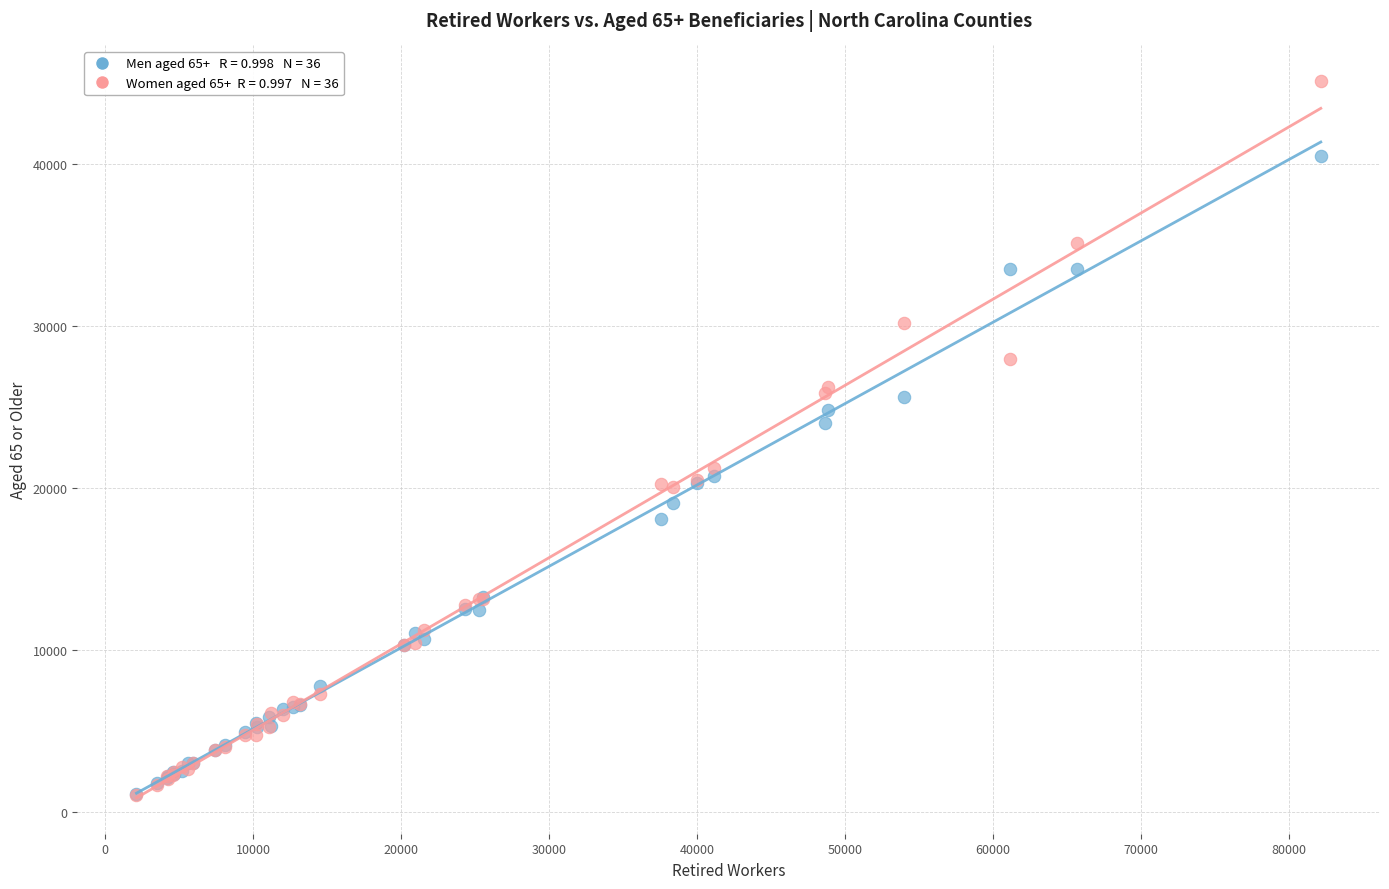

Across all series, what Y value is closest to 23080?

24025